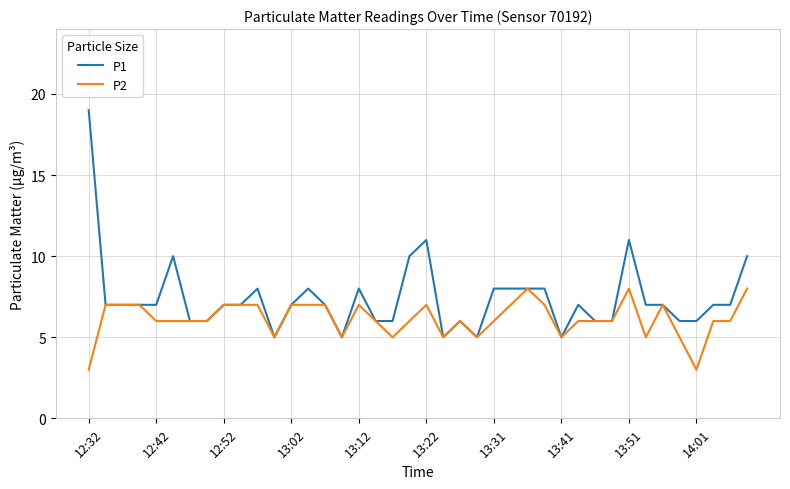

Count the number of data series in this chart.

2